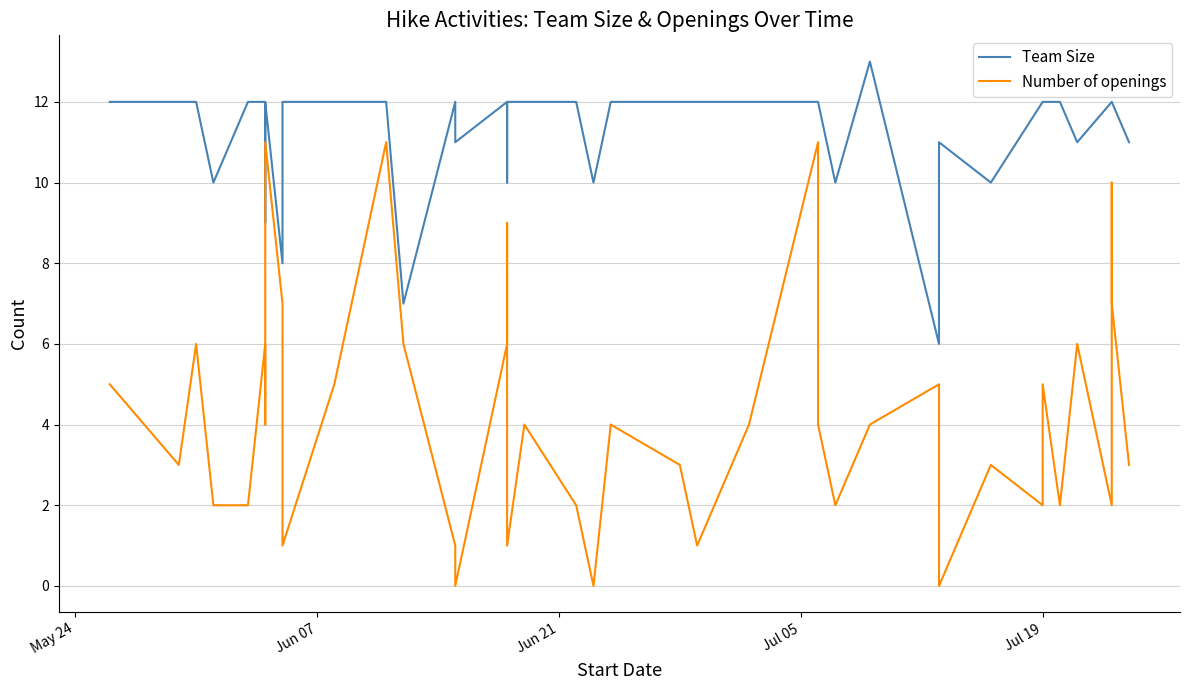

What is the average value of the Number of openings series?

4